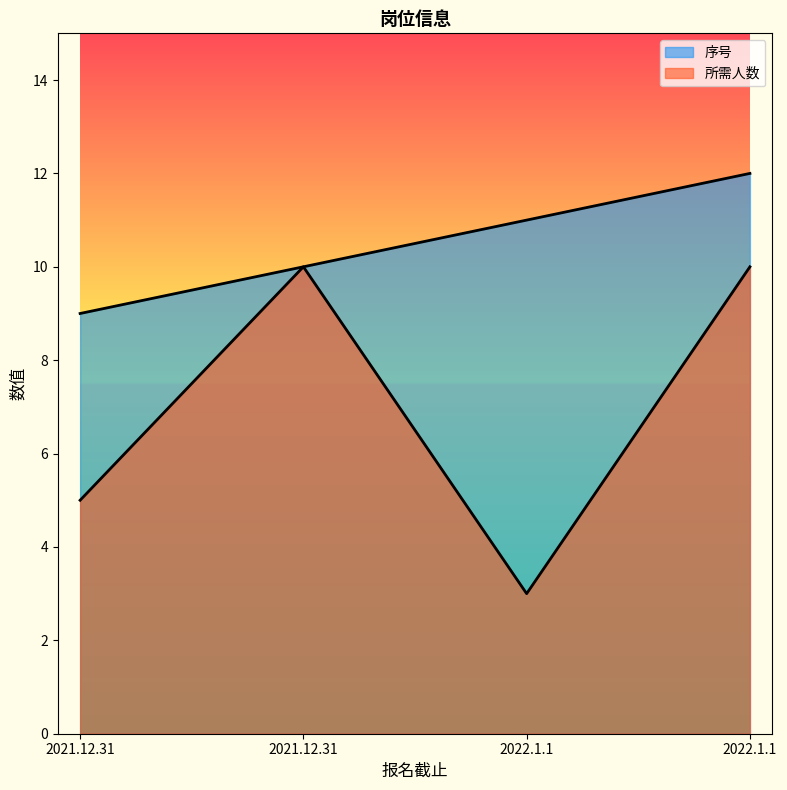

Which label corresponds to the largest value in the chart?

2022.1.1